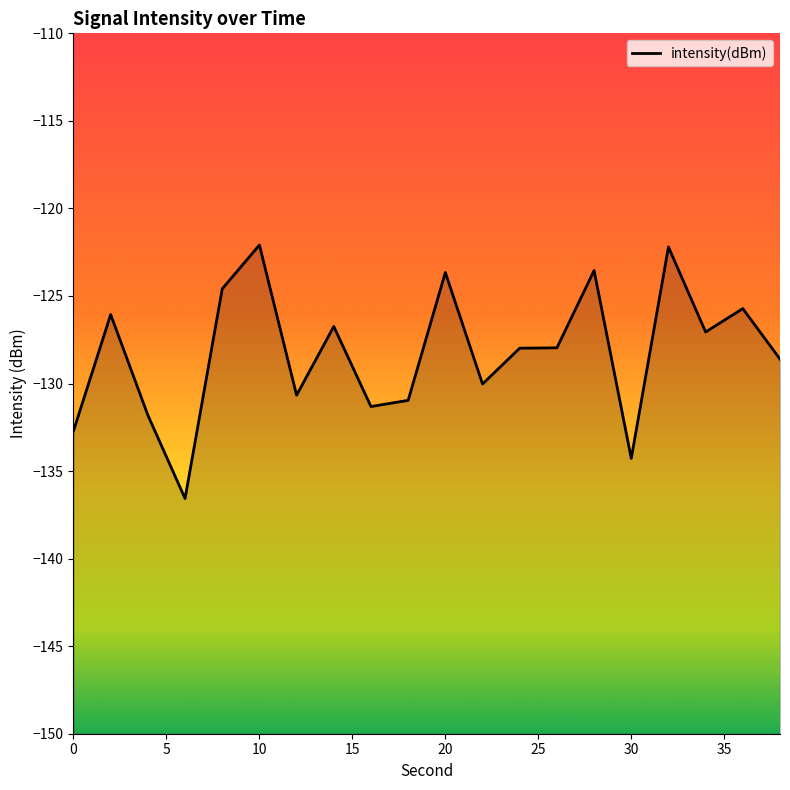

Does the chart display data point markers on the line(s)?

No